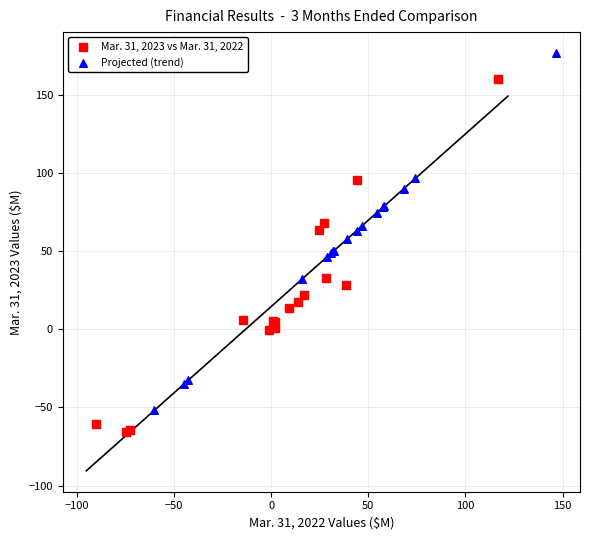

Which series contains the lowest Y value?

Mar. 31, 2023 vs Mar. 31, 2022